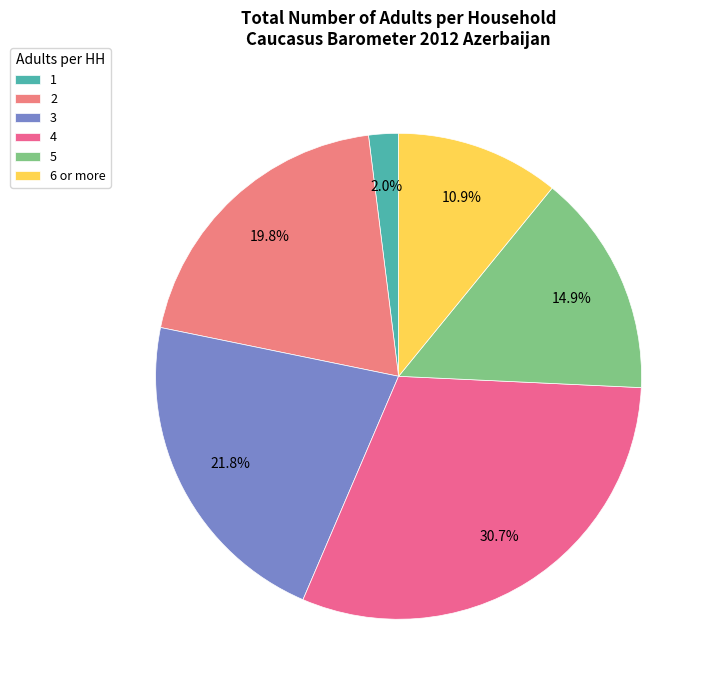

How much of the chart is everything except 1?

98.0%